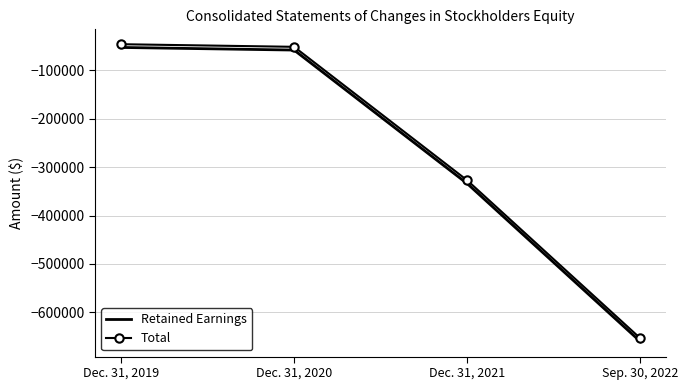

How many values in the Retained Earnings series are below -58252?

2